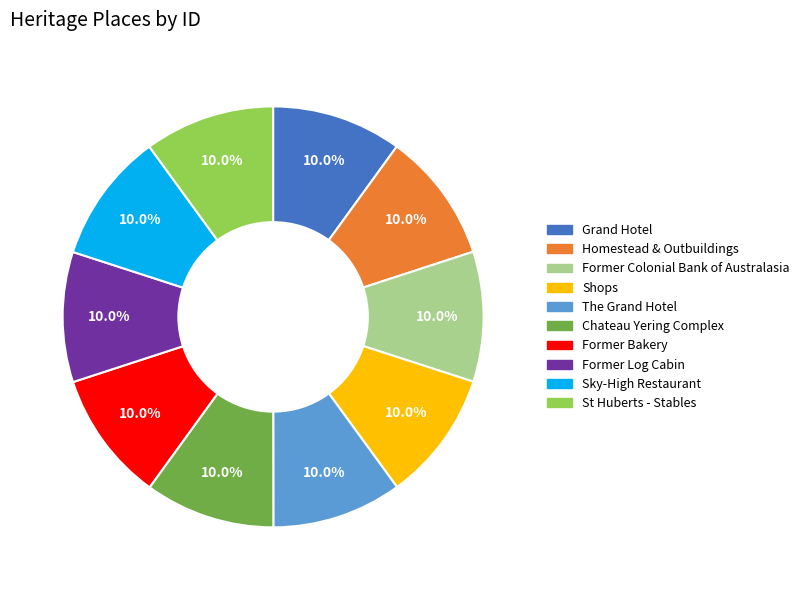

How many segments does this pie chart have?

10